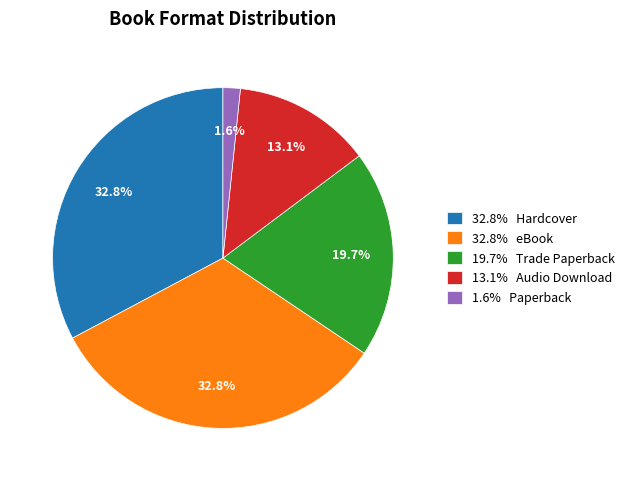

Is 19.7% Trade Paperback the majority of the pie?

No